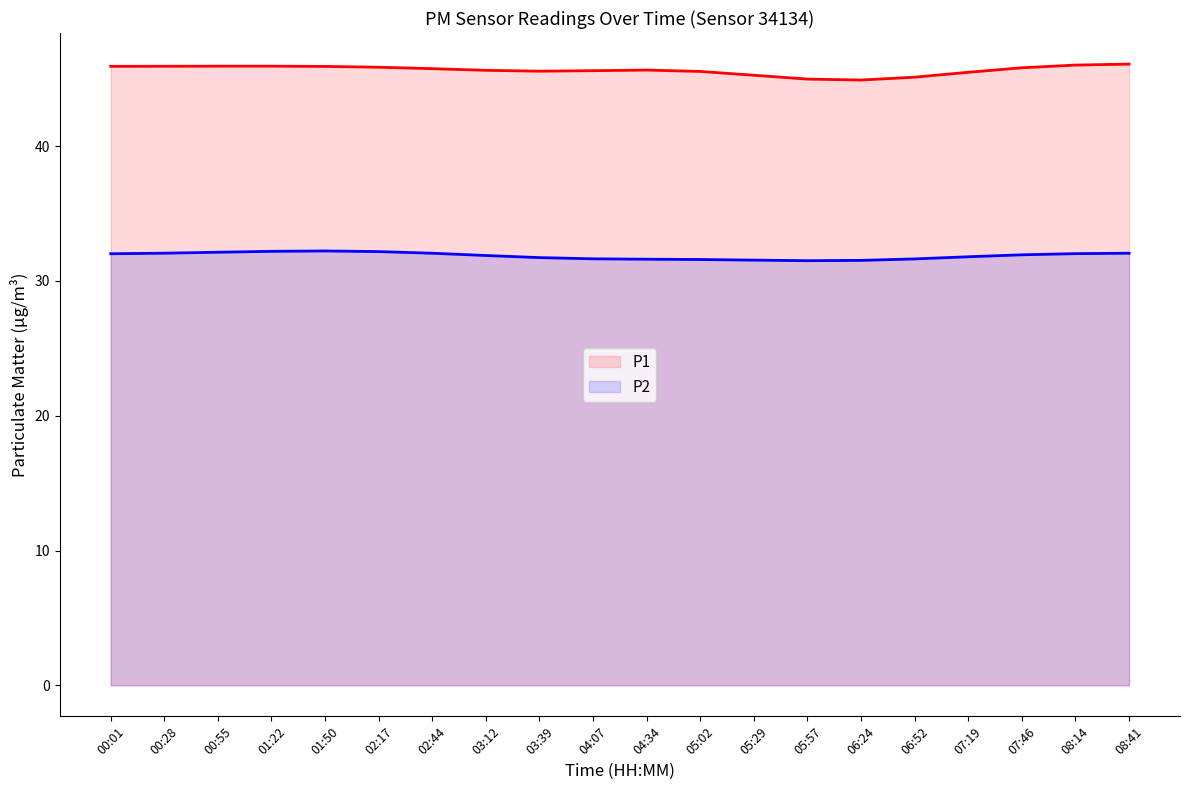

How many lines are shown in the chart?

2